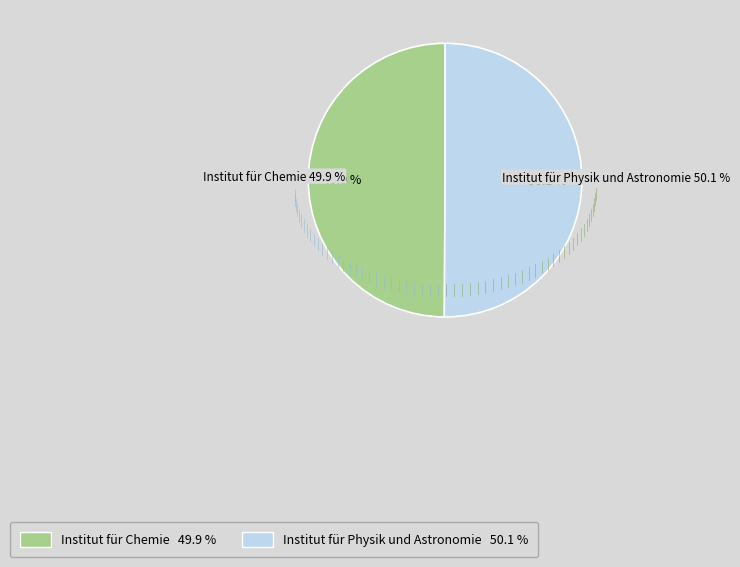

The Institut für Chemie slice represents 64% of the pie. True or false?

False